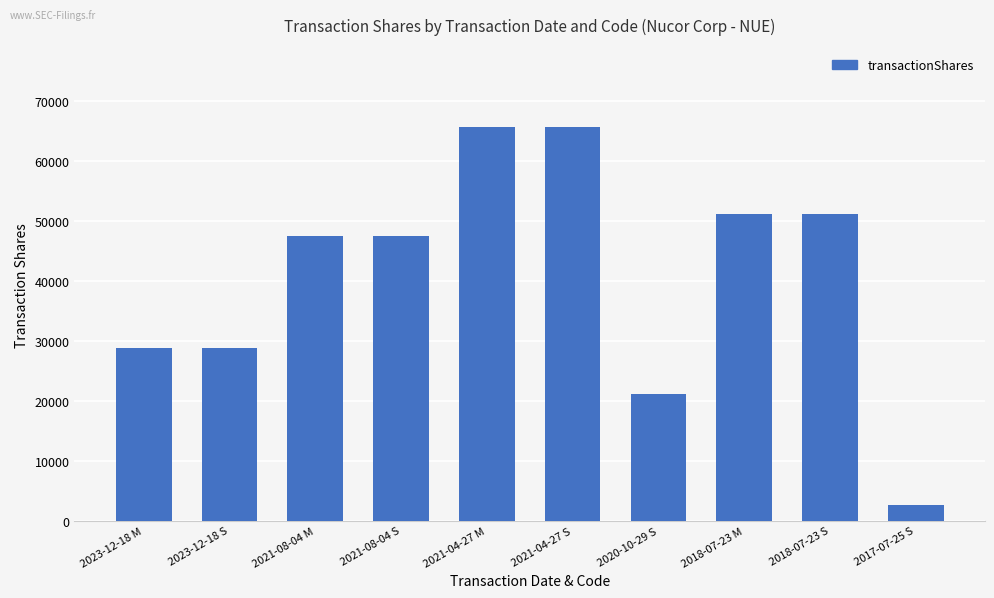

What is the maximum value shown in the chart?

65789